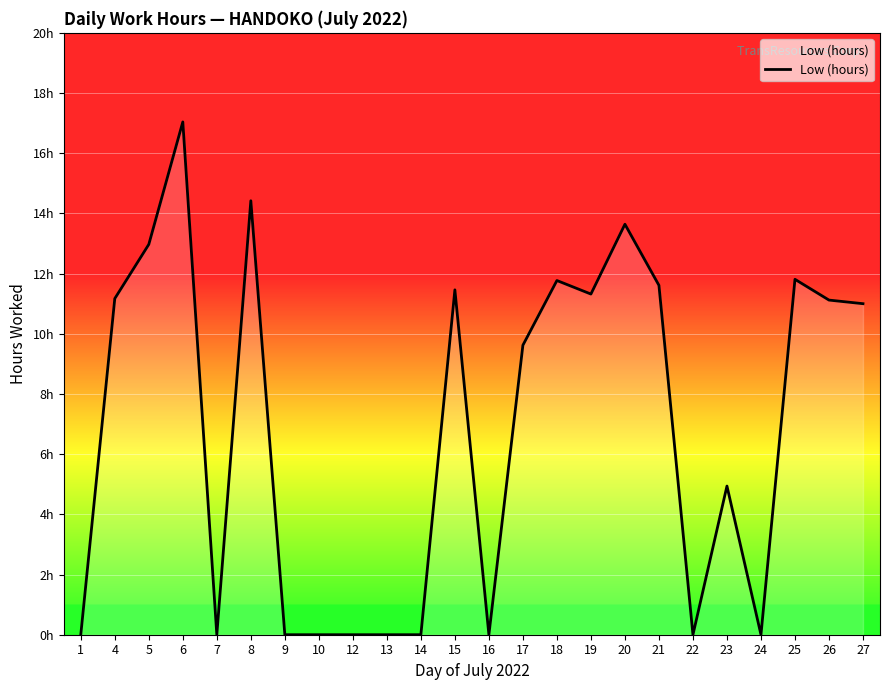

List the labels in order of value, largest first.

6, 8, 20, 5, 25, 18, 21, 15, 19, 4, 26, 27, 17, 23, 1, 7, 9, 10, 12, 13, 14, 16, 22, 24